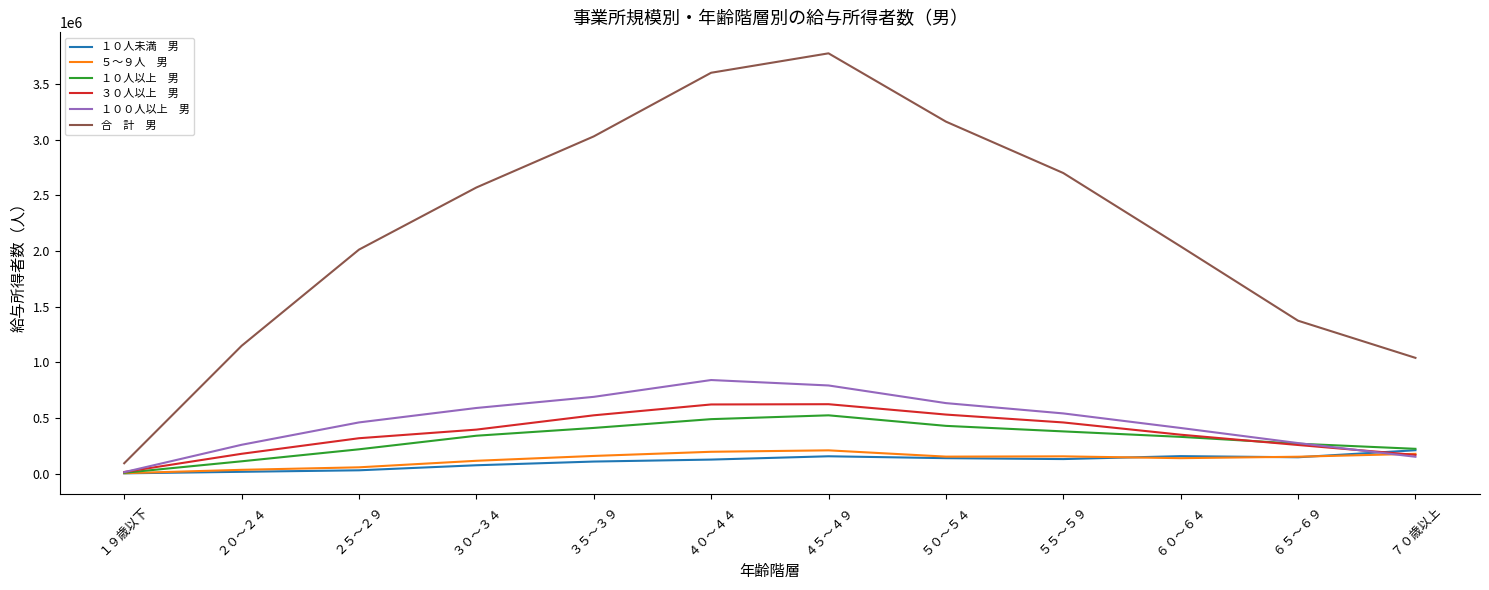

Which category has the highest value across all series?

４５～４９